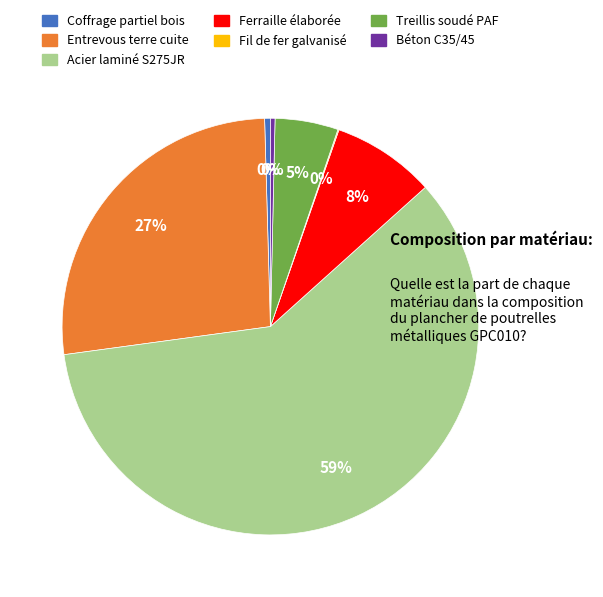

Which slice represents more than half of the pie?

Acier laminé S275JR